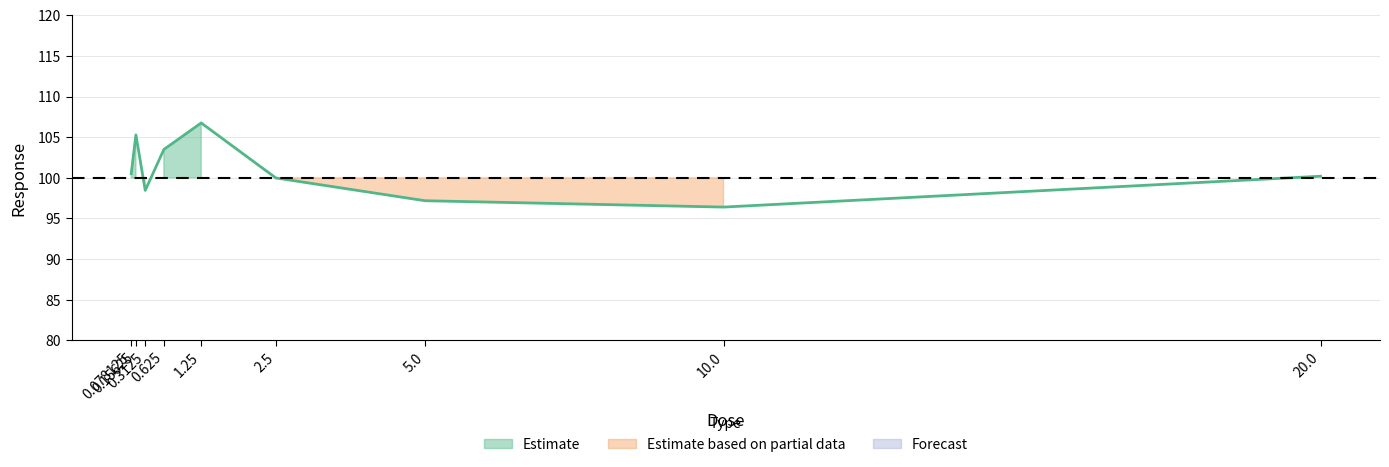

At which label is the value closest to 101?

0.078125